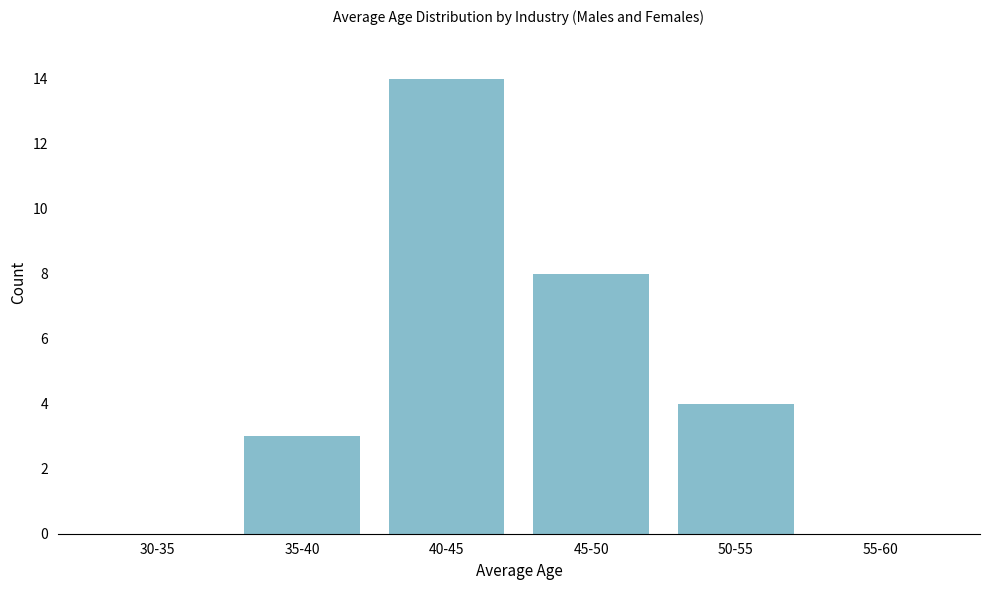

Reading right to left, transcribe all the data shown in this chart.

55-60=0	50-55=4	45-50=8	40-45=14	35-40=3	30-35=0